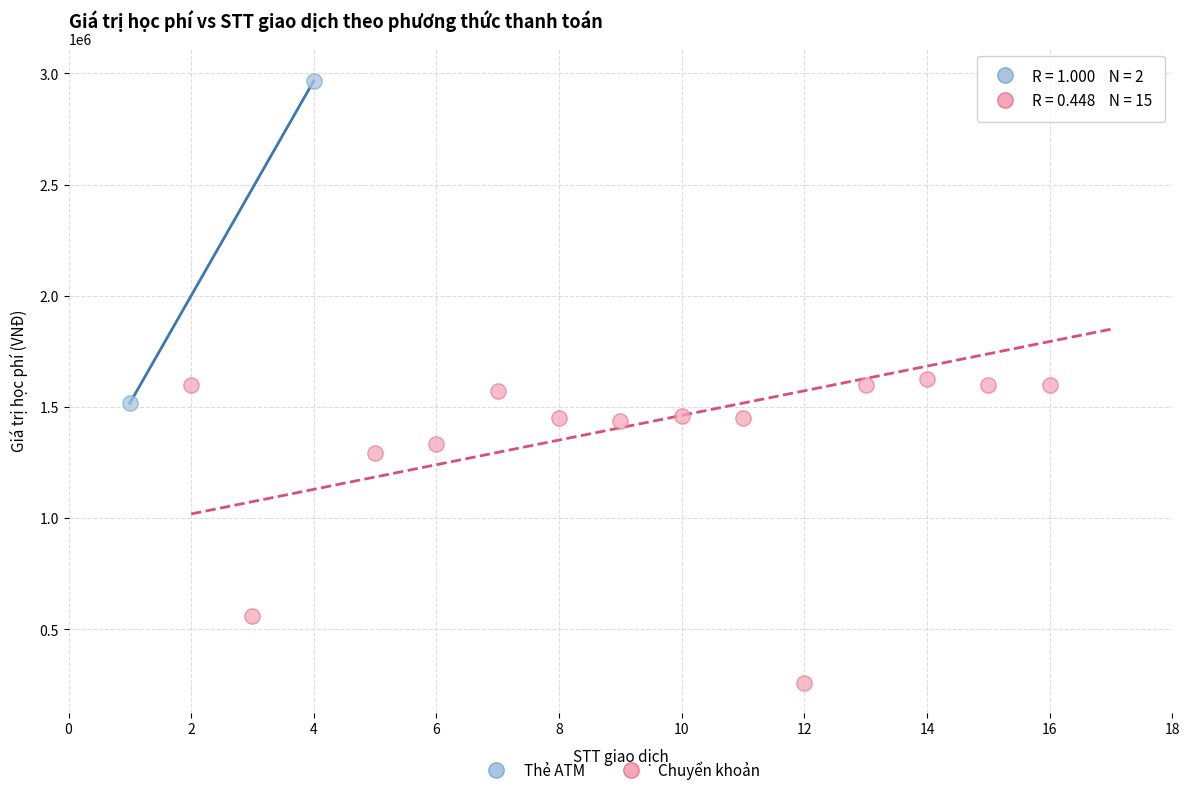

What are all the series names shown in the legend?

Thẻ ATM, Chuyển khoản